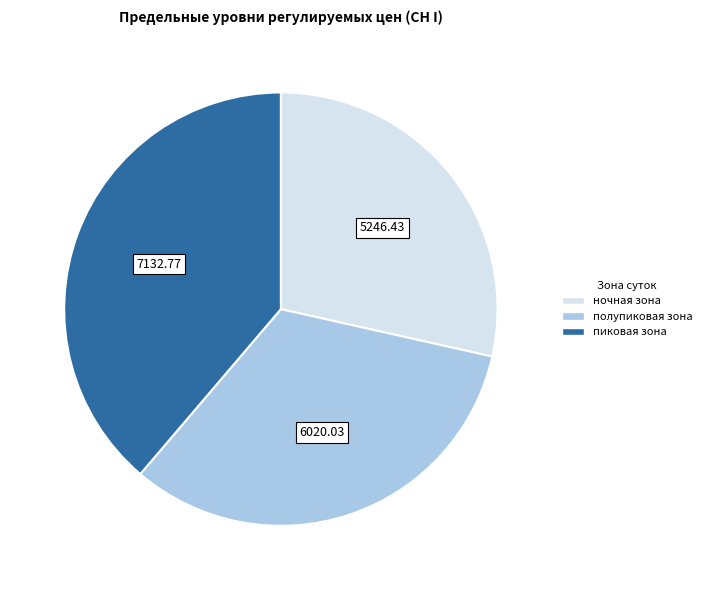

Is the sum of пиковая зона and полупиковая зона greater than half?

Yes